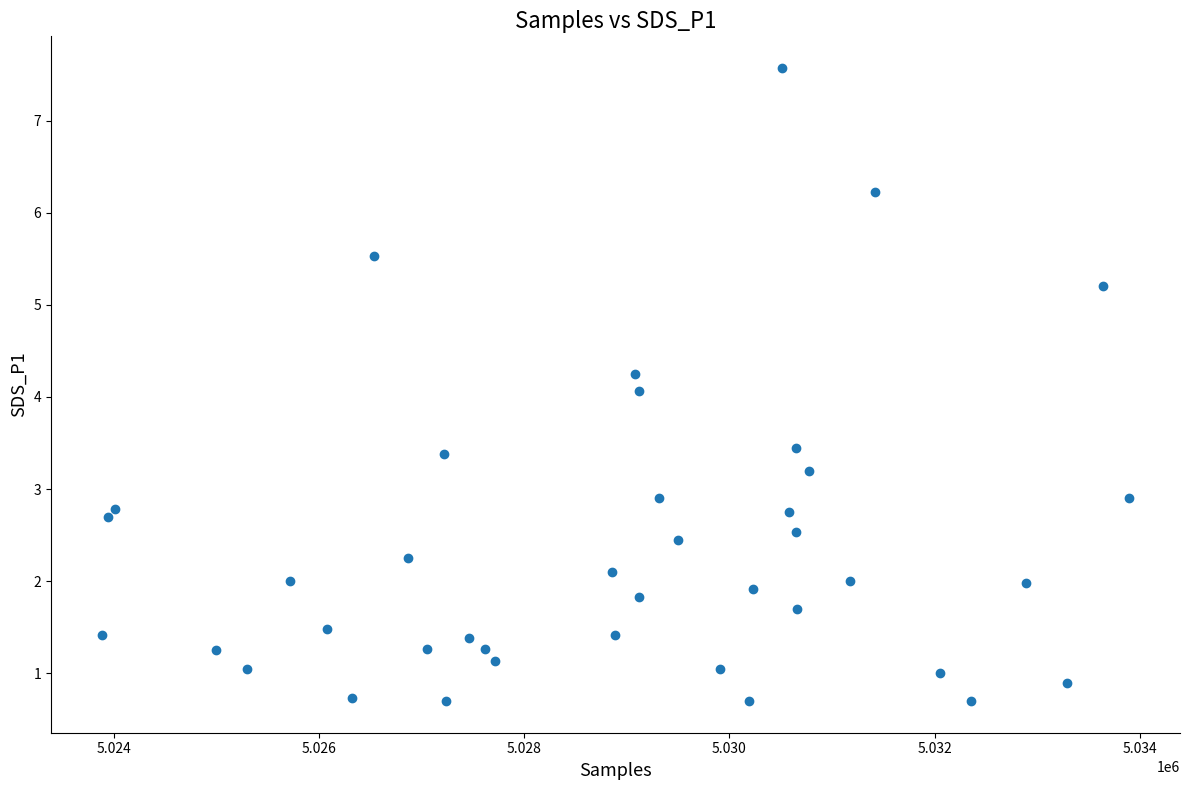

What is the range of Y values (max minus min)?

6.9